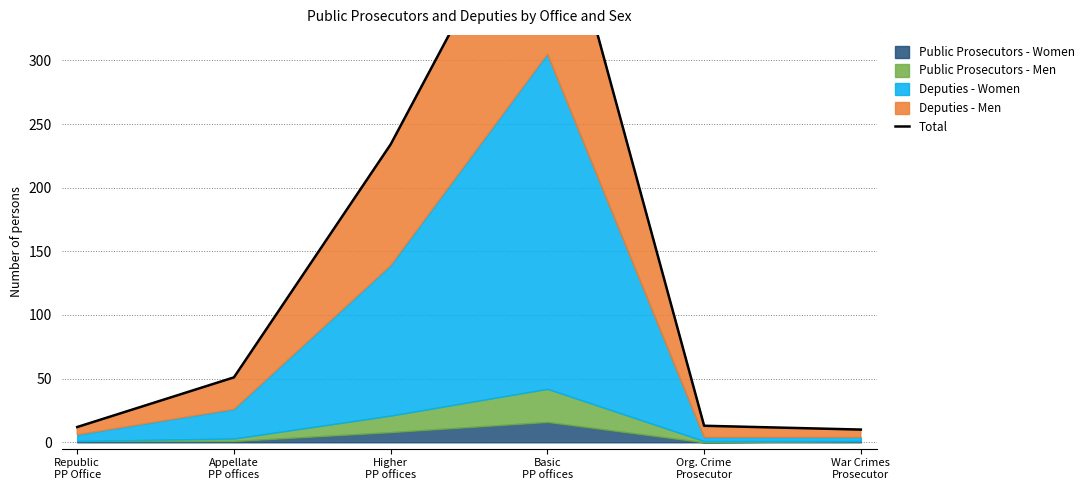

What is the greatest value displayed?

465